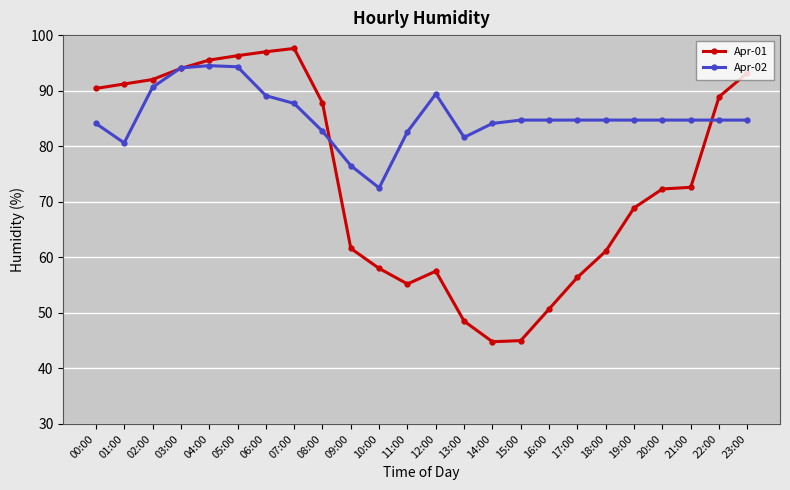

True or false: Apr-02 has more than 0 points higher than both neighbors.

True